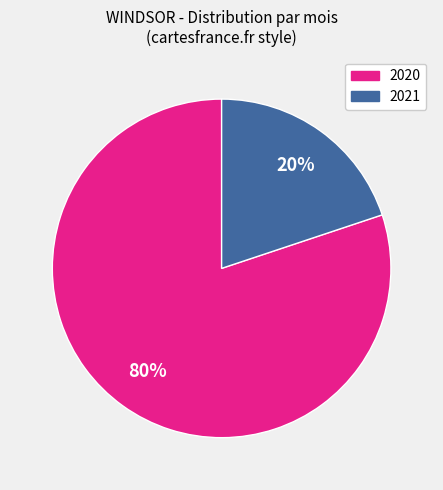

Does any single category account for the majority?

Yes